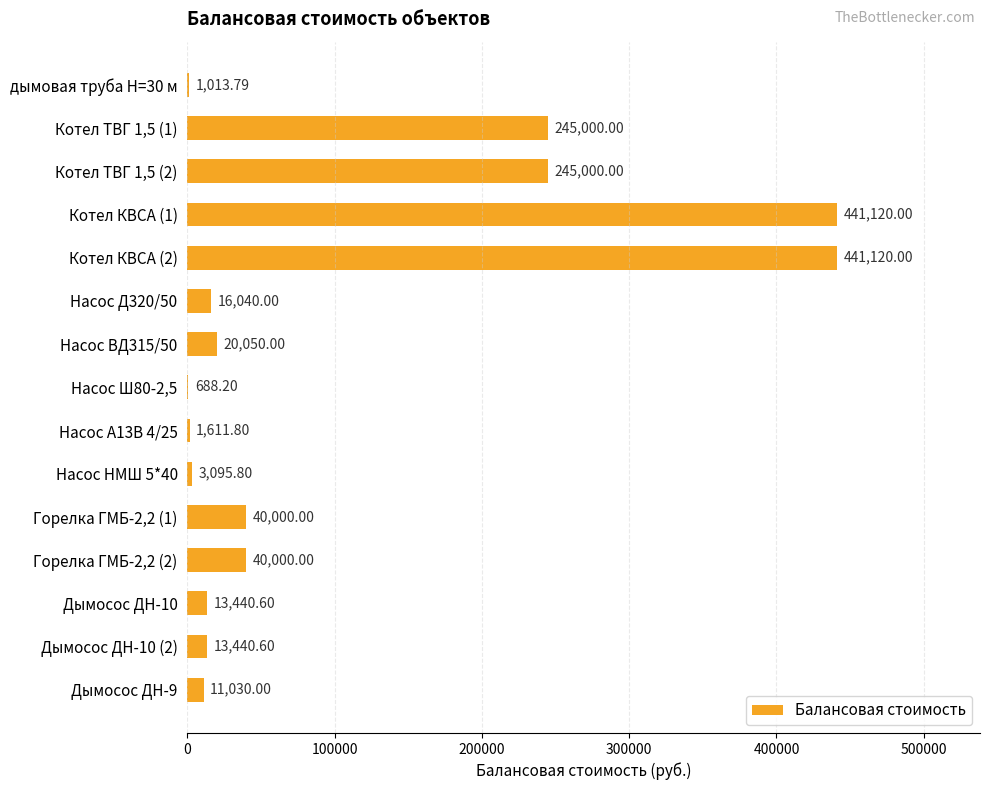

Between Насос Ш80-2,5 and Насос Д320/50, which is larger?

Насос Д320/50